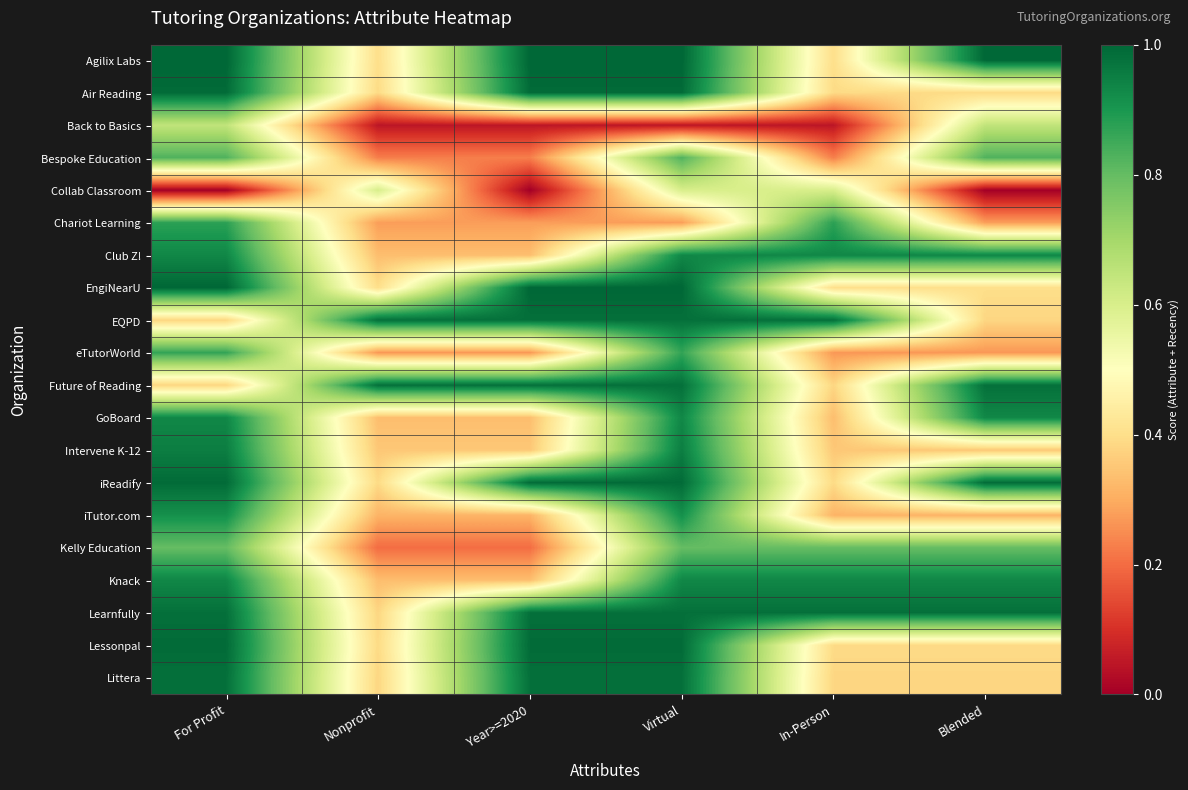

At how many categories does at least one series exceed 0?

6